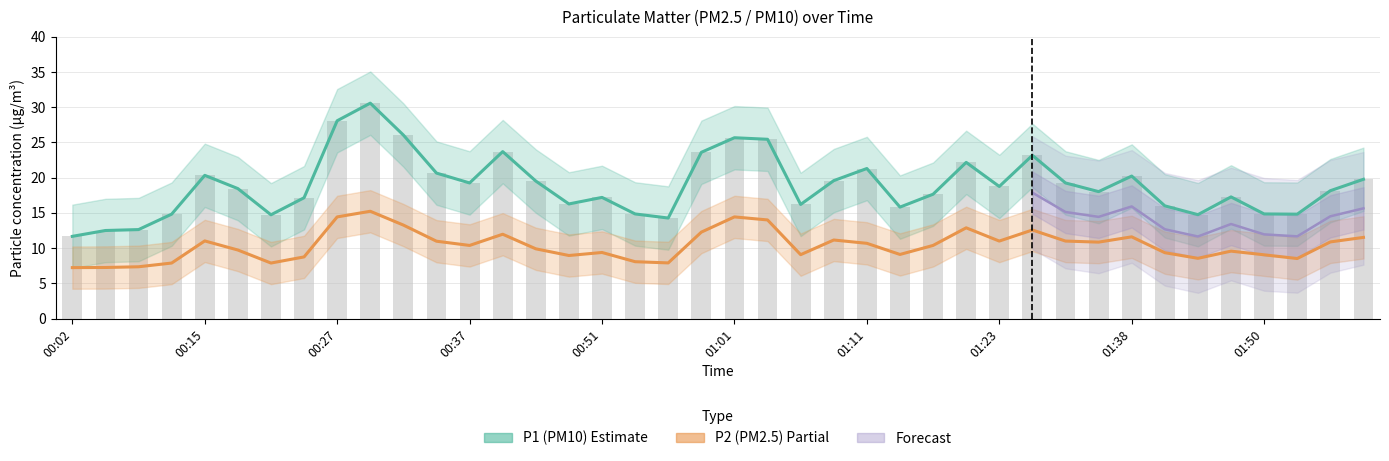

Rank the categories by P2 value from lowest to highest.

00:02, 00:05, 00:07, 00:10, 00:22, 00:56, 00:54, 01:53, 01:45, 00:24, 00:49, 01:50, 01:06, 01:14, 01:43, 00:51, 01:48, 00:17, 00:46, 00:37, 01:16, 01:11, 01:35, 01:55, 00:34, 01:23, 01:31, 00:15, 01:09, 01:57, 01:38, 00:41, 00:59, 01:28, 01:18, 00:32, 01:04, 00:27, 01:01, 00:29